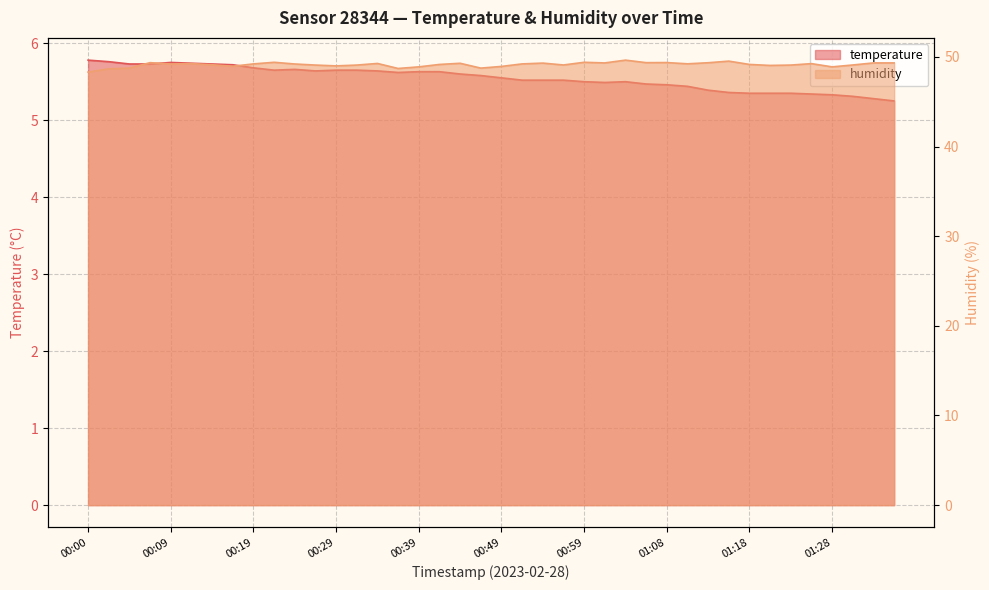

True or false: humidity and temperature cross at least once.

False